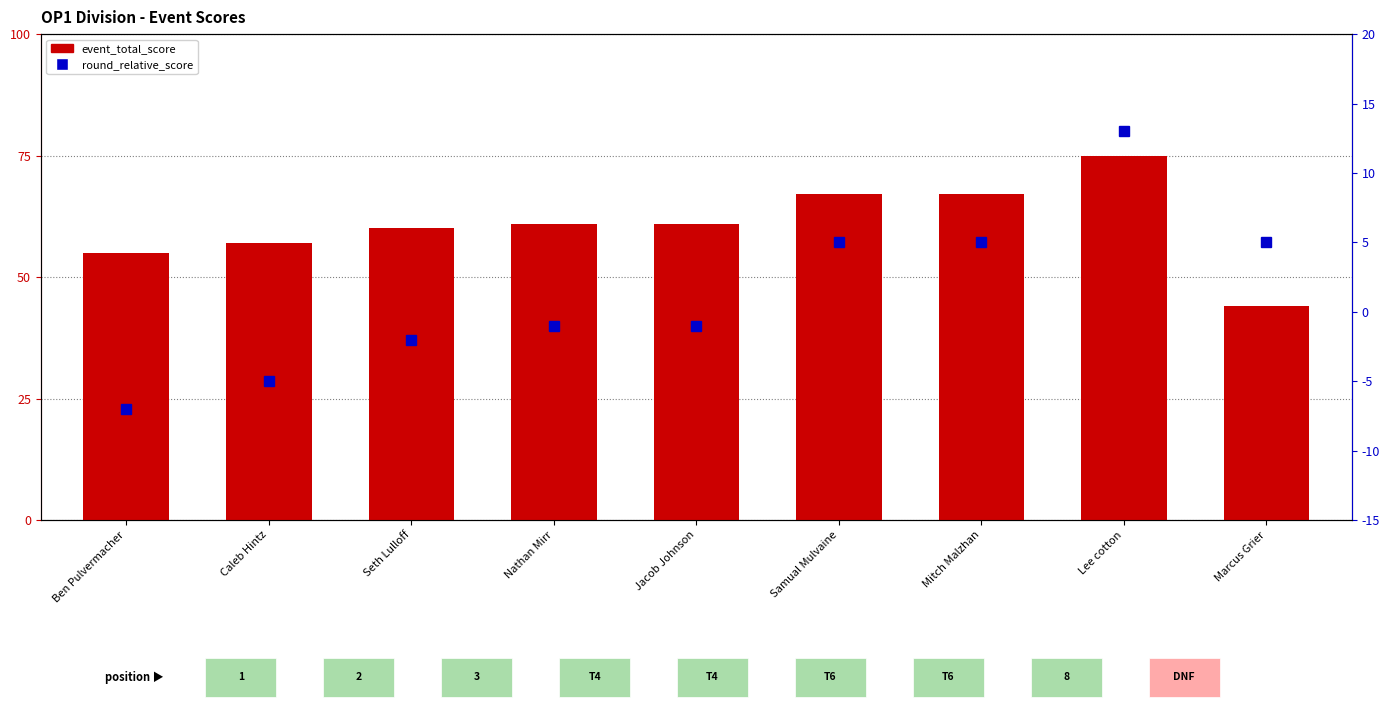

Which series changed the most between Nathan Mirr and Lee cotton?

event_total_score